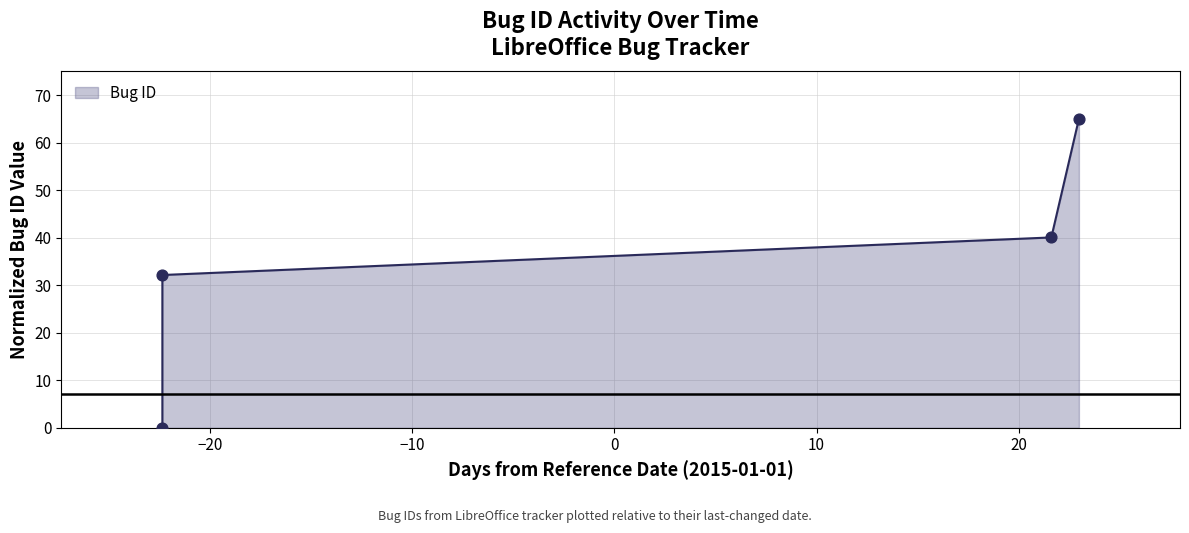

Approximately how many times larger is the value at 2015-01-23 23:28:40 compared to 2015-01-22 14:43:47?

1.6